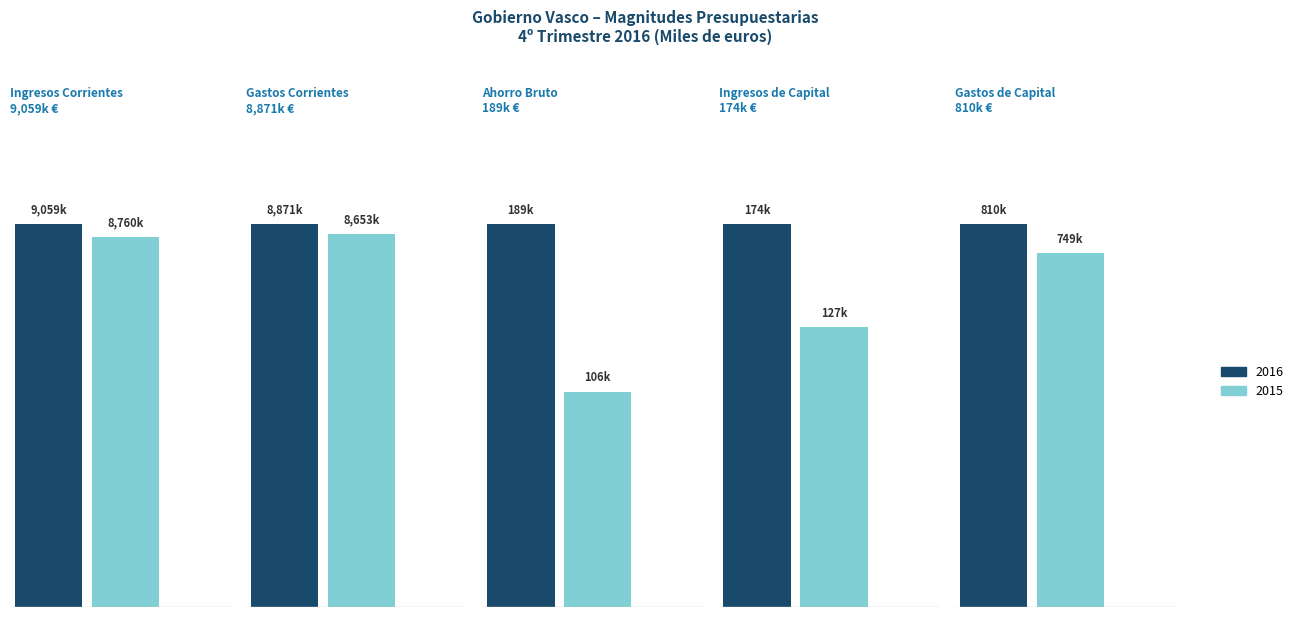

What position from the left is Ingresos de Capital?

4